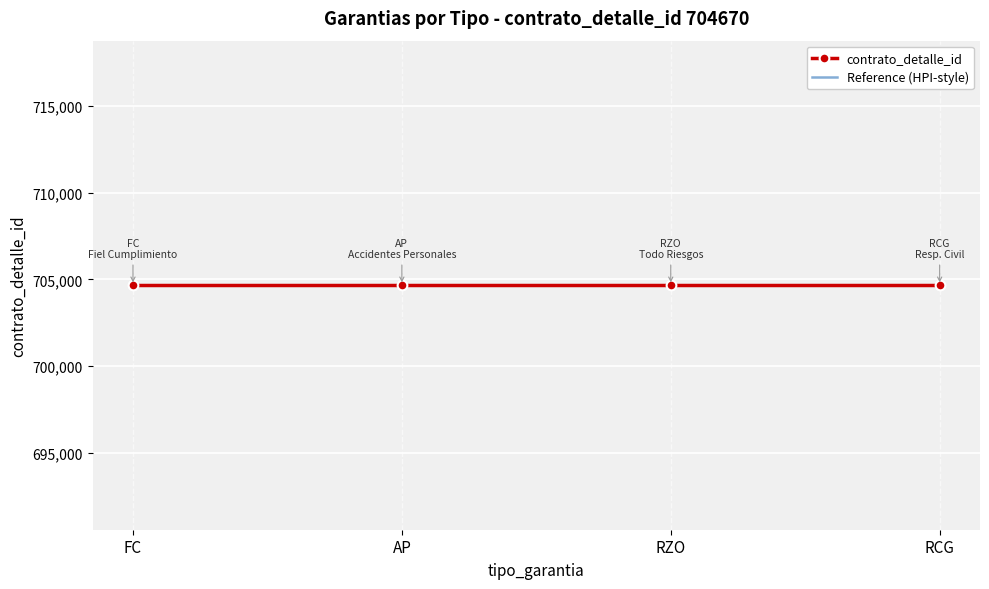

True or false: Reference (HPI-style) and contrato_detalle_id intersect in this chart.

False